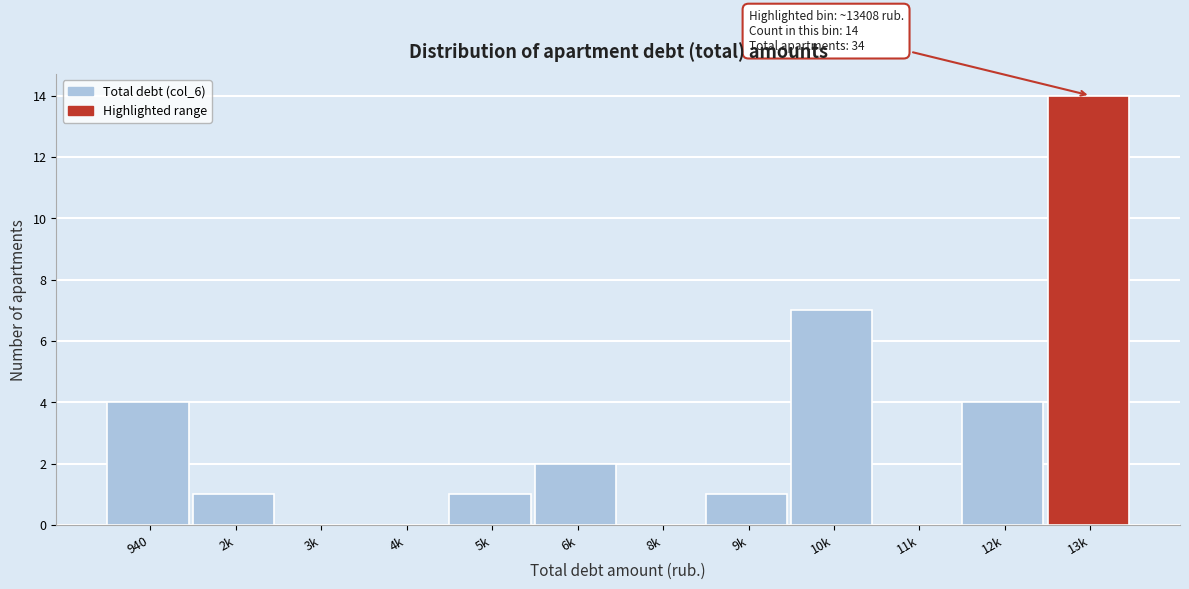

Reading left to right, transcribe all the data shown in this chart.

940=4	2k=1	3k=0	4k=0	5k=1	6k=2	8k=0	9k=1	10k=7	11k=0	12k=4	13k=14